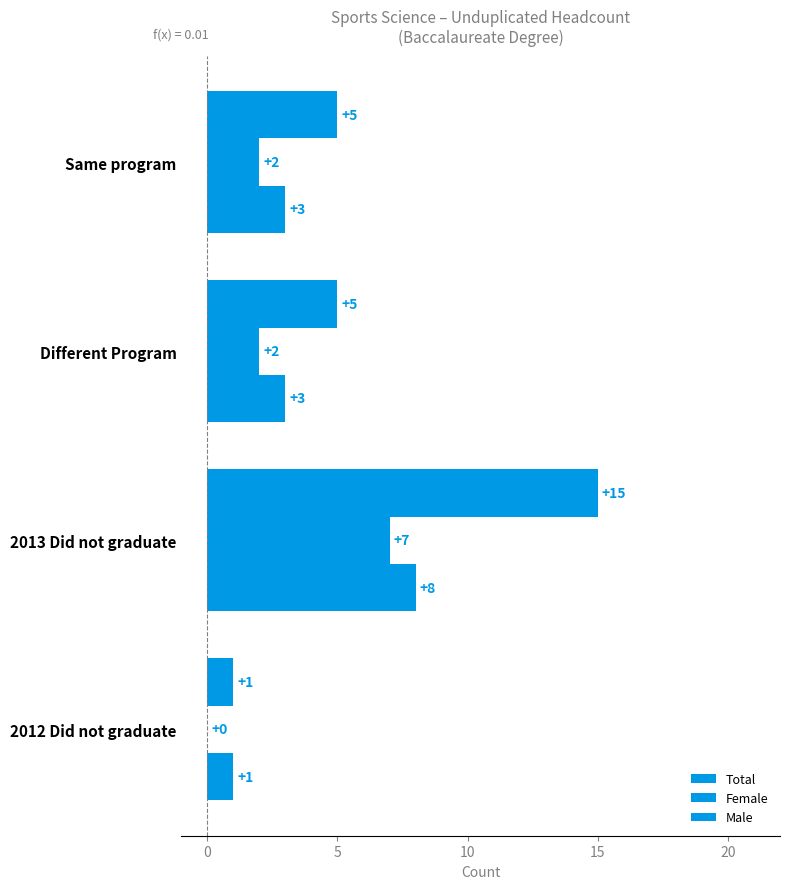

Which series has the largest total across all categories?

Total